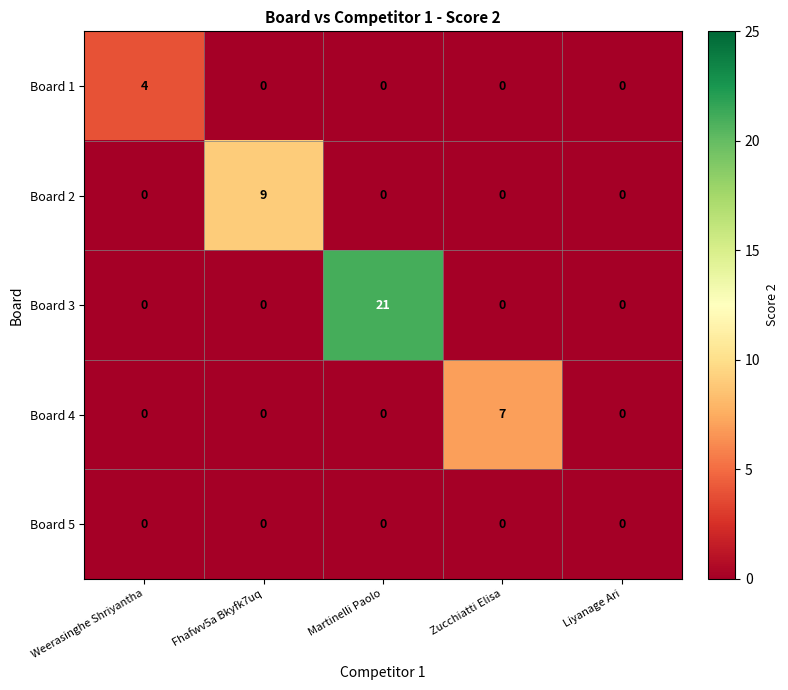

How many distinct data groups are displayed?

5